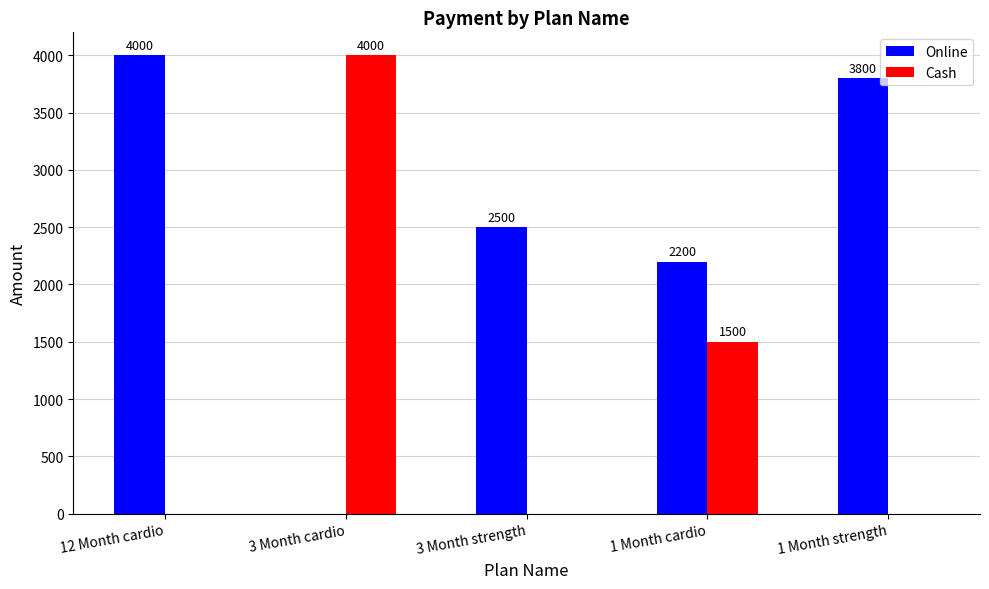

The Online series shows 3800 at 1 Month strength. True or false?

True